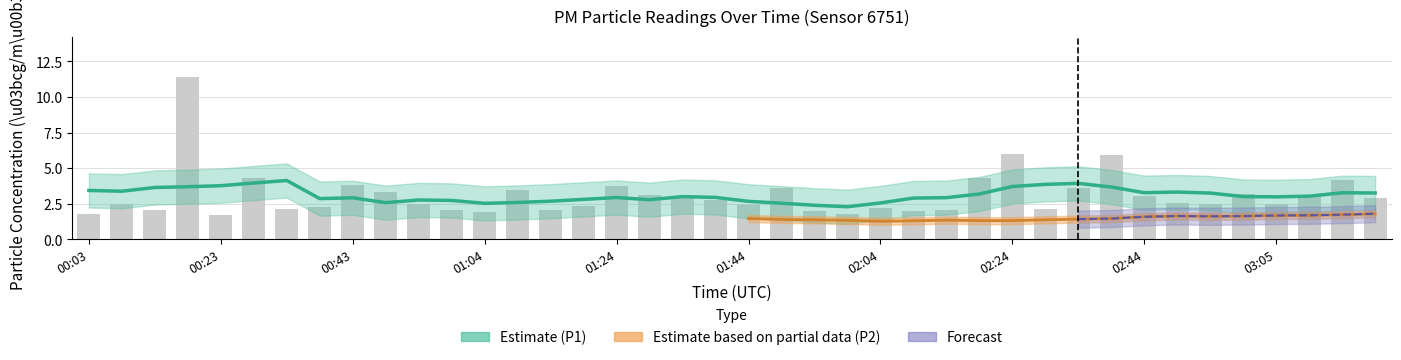

What is the difference between the values at 00:28 and 00:43?

0.5